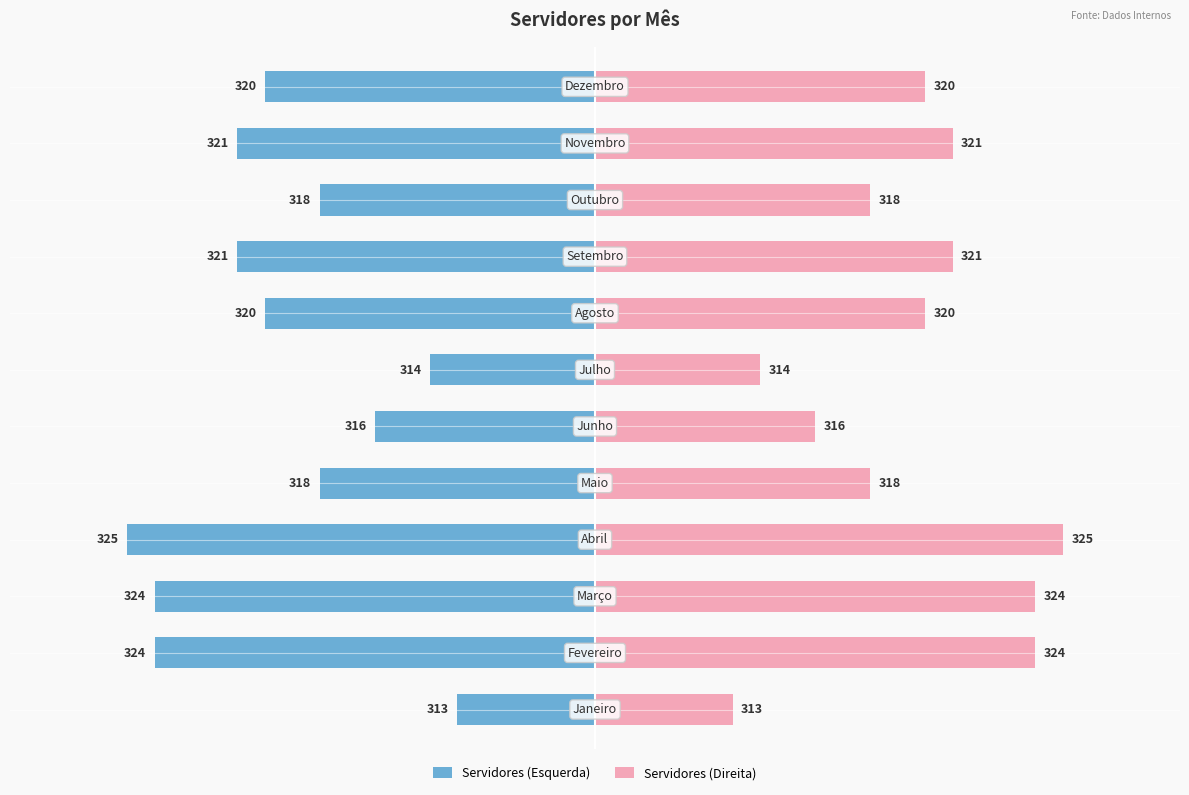

Which series changed the most between 0 and 10?

Servidores (Esquerda)